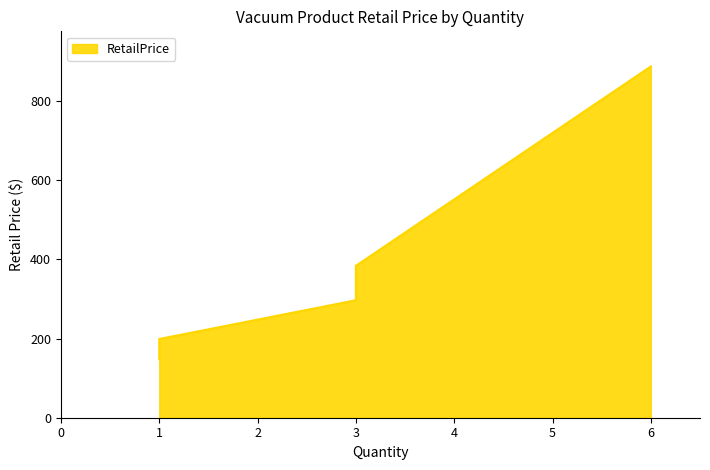

What is the greatest value displayed?

888